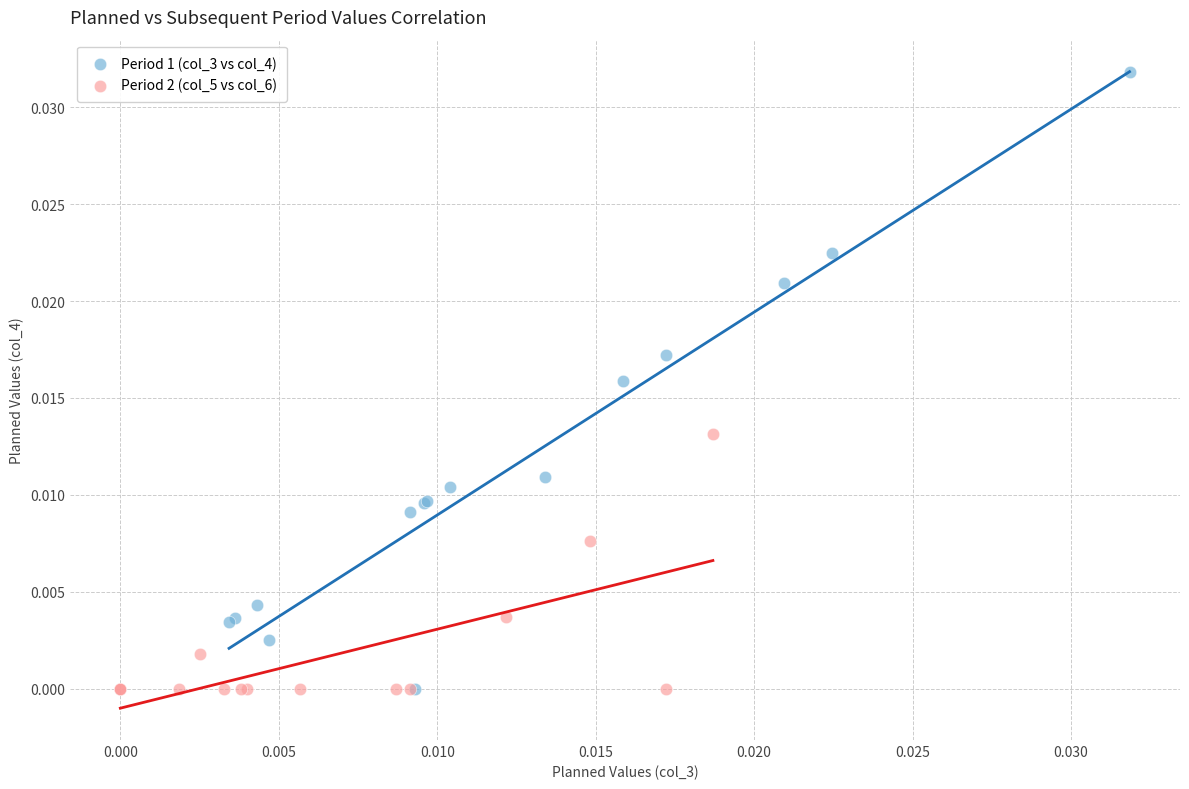

Which series has the largest Y range (max minus min)?

Period 1 (col_3 vs col_4)